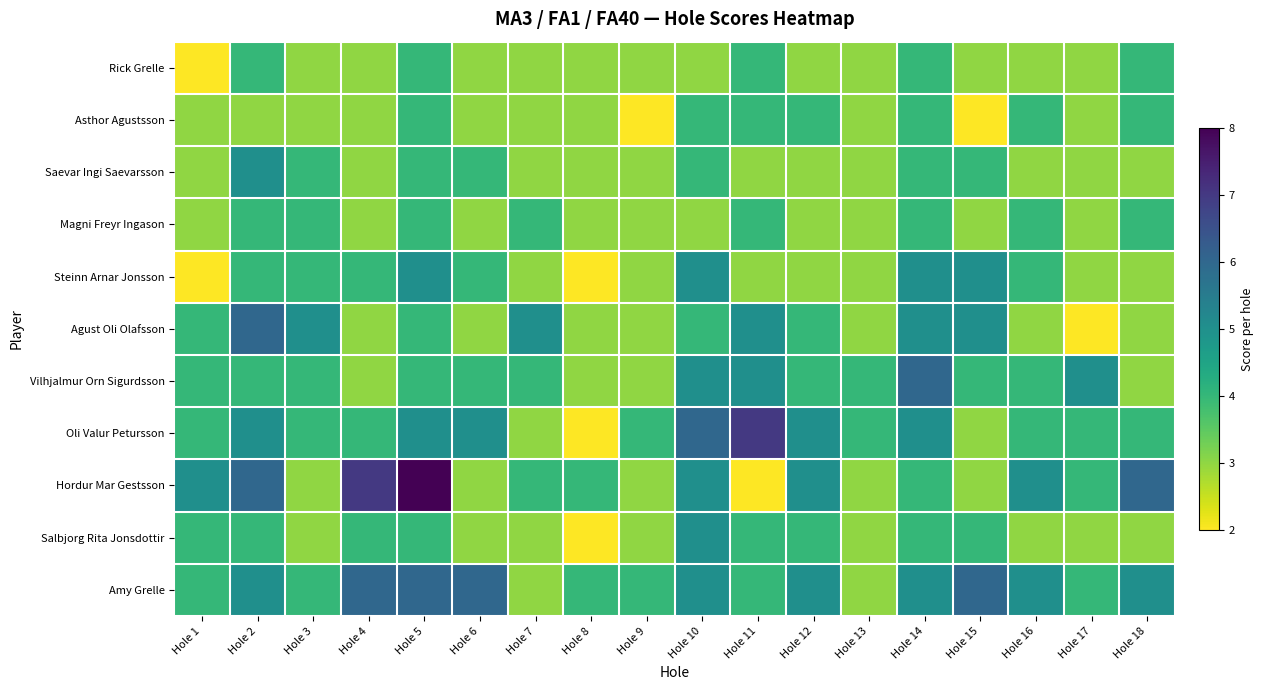

What is the spread (max minus min) of values at Hole 7?

2